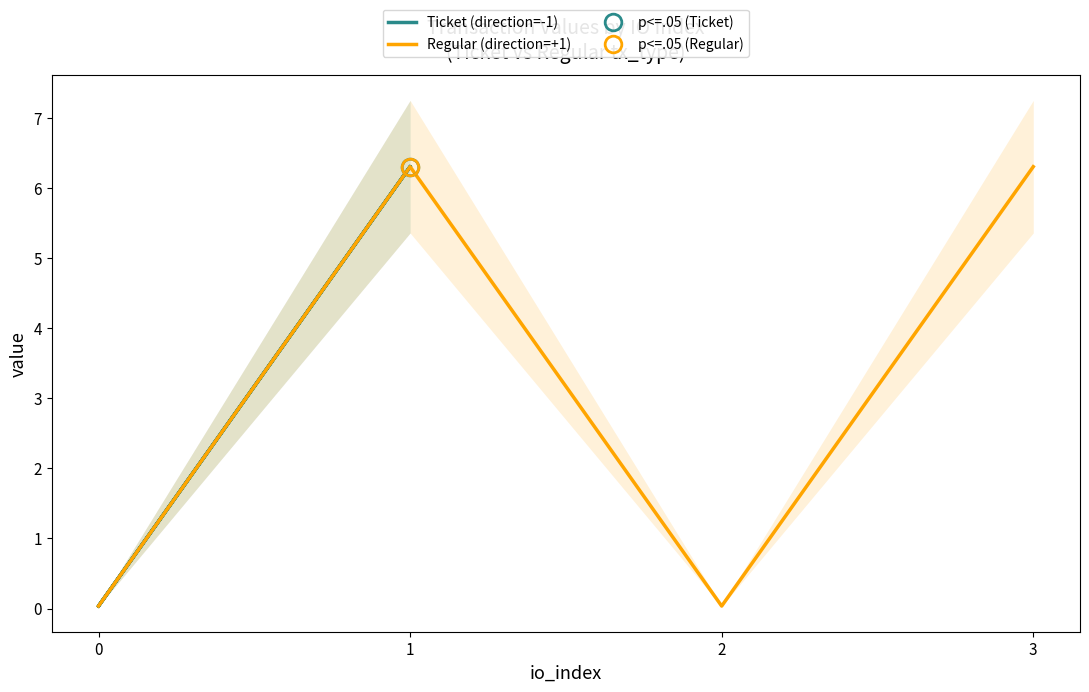

What is the sum of the Regular (direction=+1) values at 3 and 2?

6.3